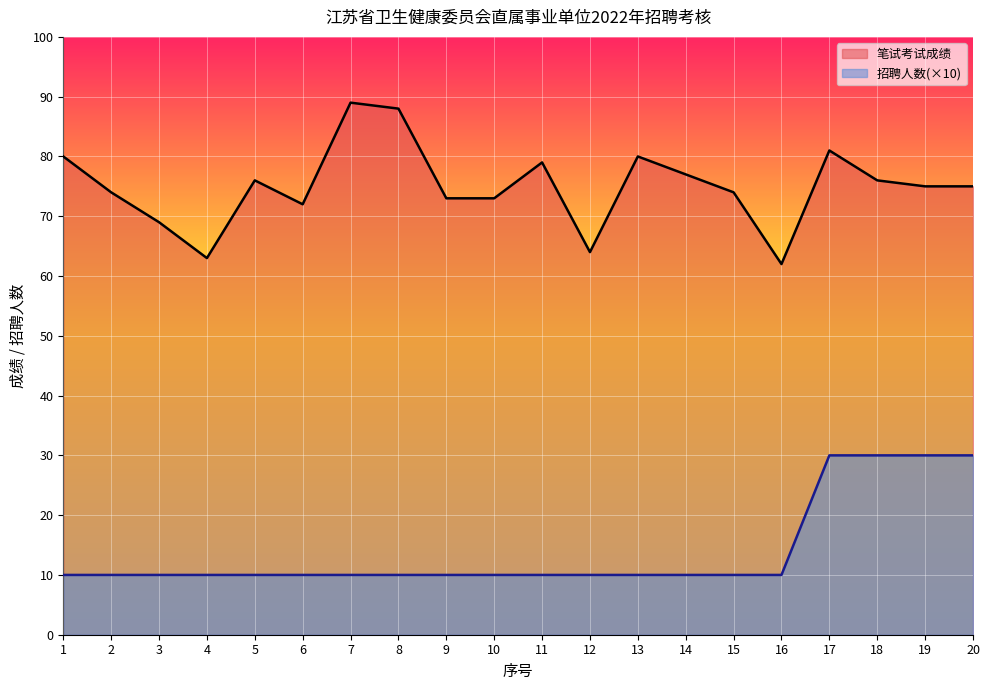

How many series are shown in this chart?

2